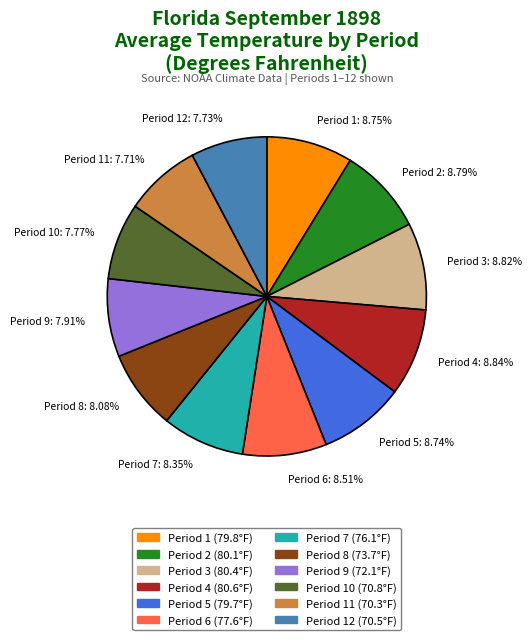

Is Period 3: 8.82% the majority of the pie?

No